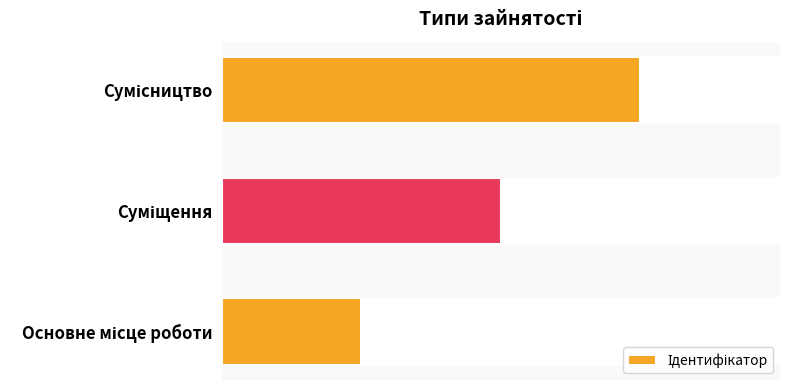

How many values are between 1 and 3?

3